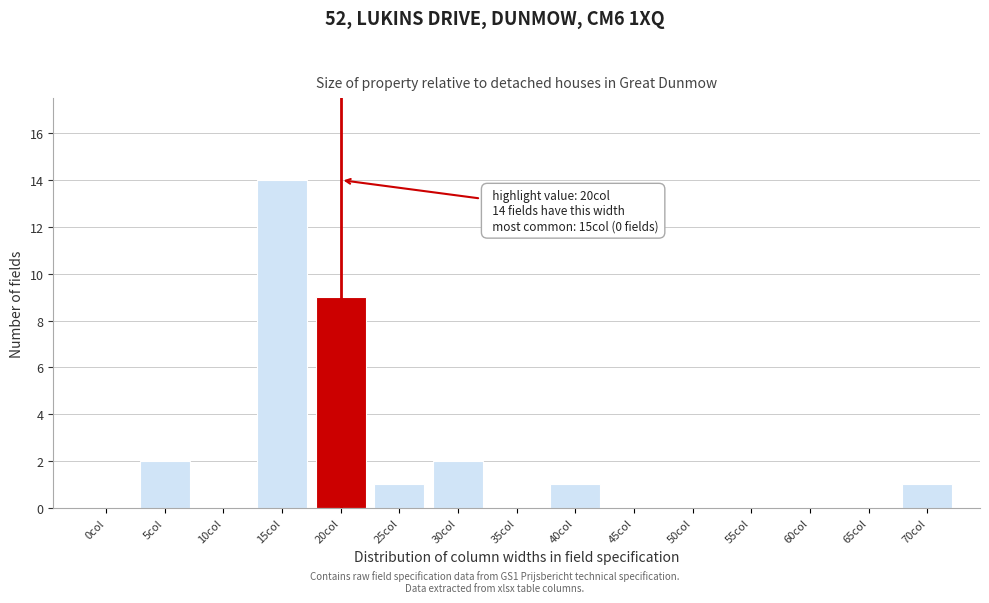

Reading right to left, extract all data points from this chart.

70col=1	65col=0	60col=0	55col=0	50col=0	45col=0	40col=1	35col=0	30col=2	25col=1	20col=9	15col=14	10col=0	5col=2	0col=0